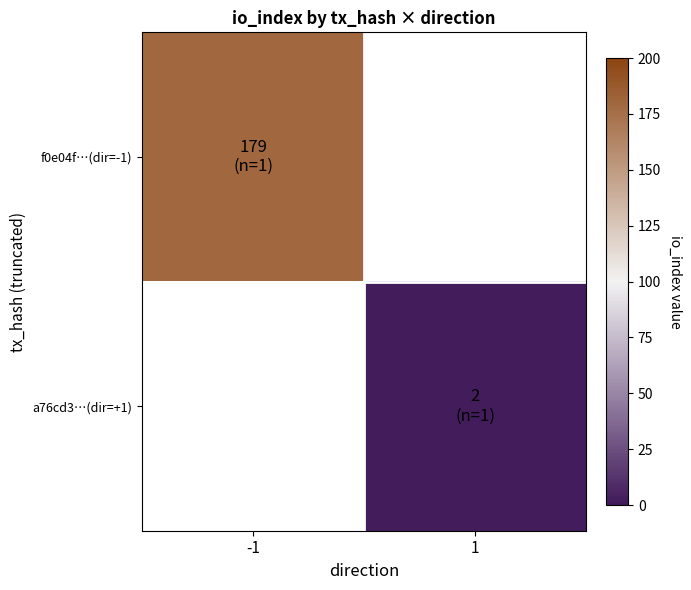

What is the approximate value of f0e04f…(dir=-1) at -1?

179.0